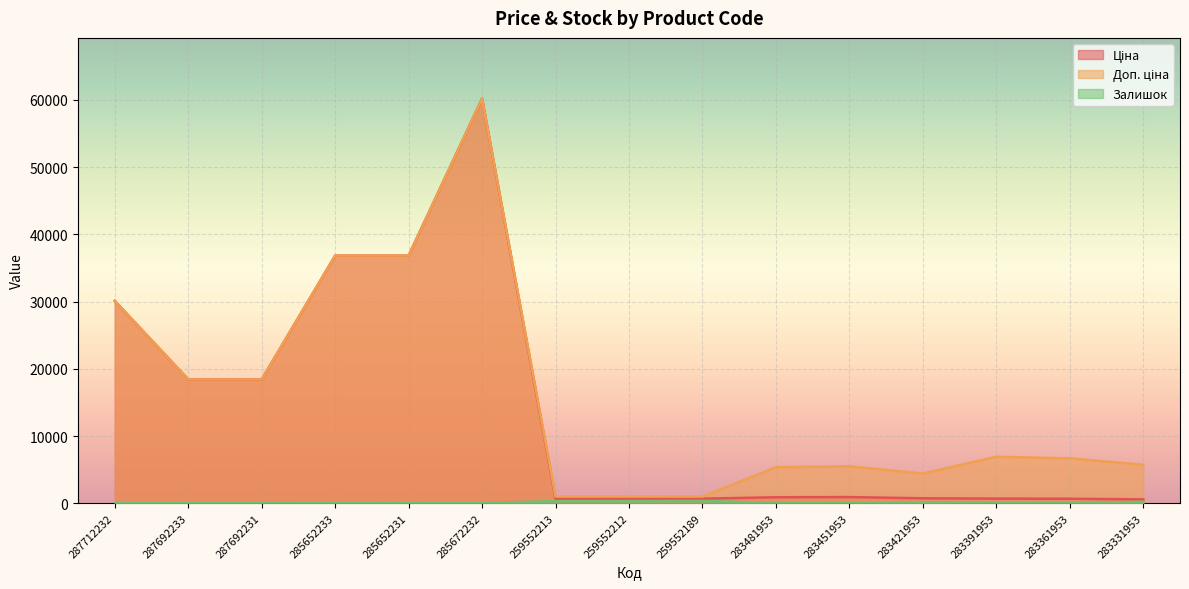

The Залишок series shows 75.1 at 259552212. True or false?

False